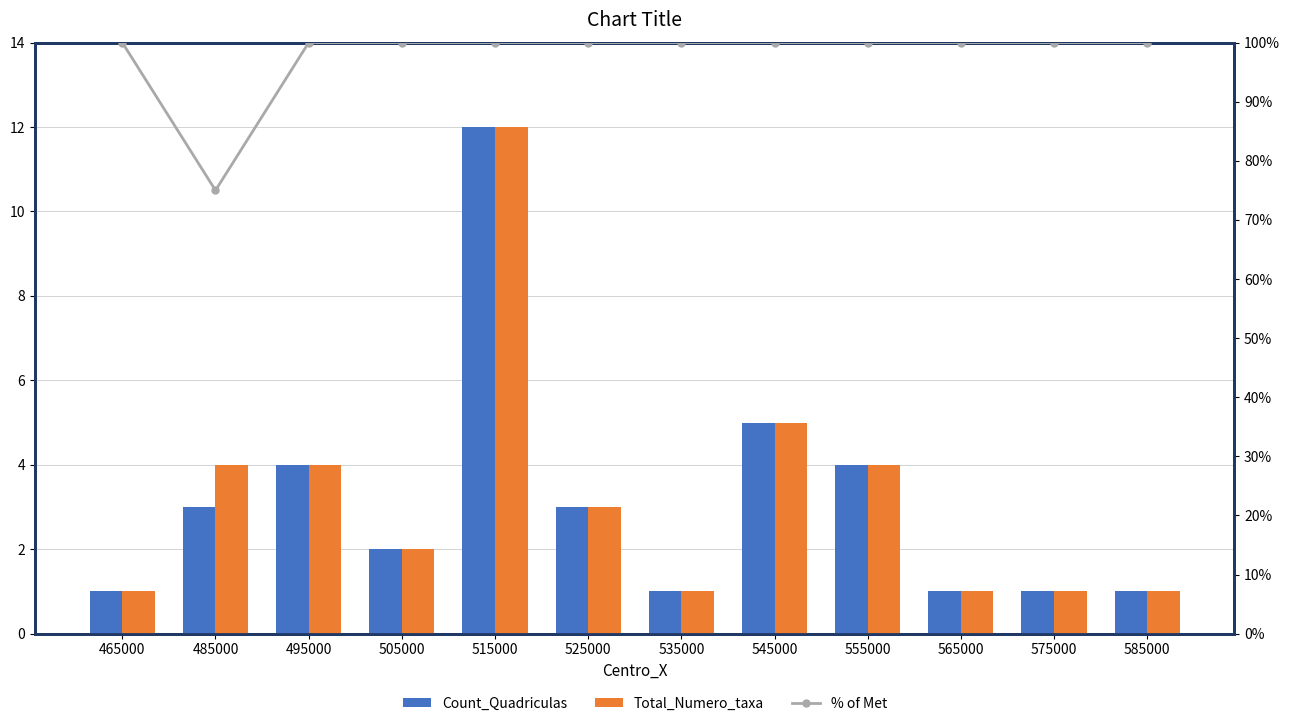

Reading right to left, what are all the values shown in this chart?

Count_Quadriculas: 585000=1	575000=1	565000=1	555000=4	545000=5	535000=1	525000=3	515000=12	505000=2	495000=4	485000=3	465000=1
Total_Numero_taxa: 585000=1	575000=1	565000=1	555000=4	545000=5	535000=1	525000=3	515000=12	505000=2	495000=4	485000=4	465000=1
% of Met: 585000=100	575000=100	565000=100	555000=100	545000=100	535000=100	525000=100	515000=100	505000=100	495000=100	485000=75	465000=100